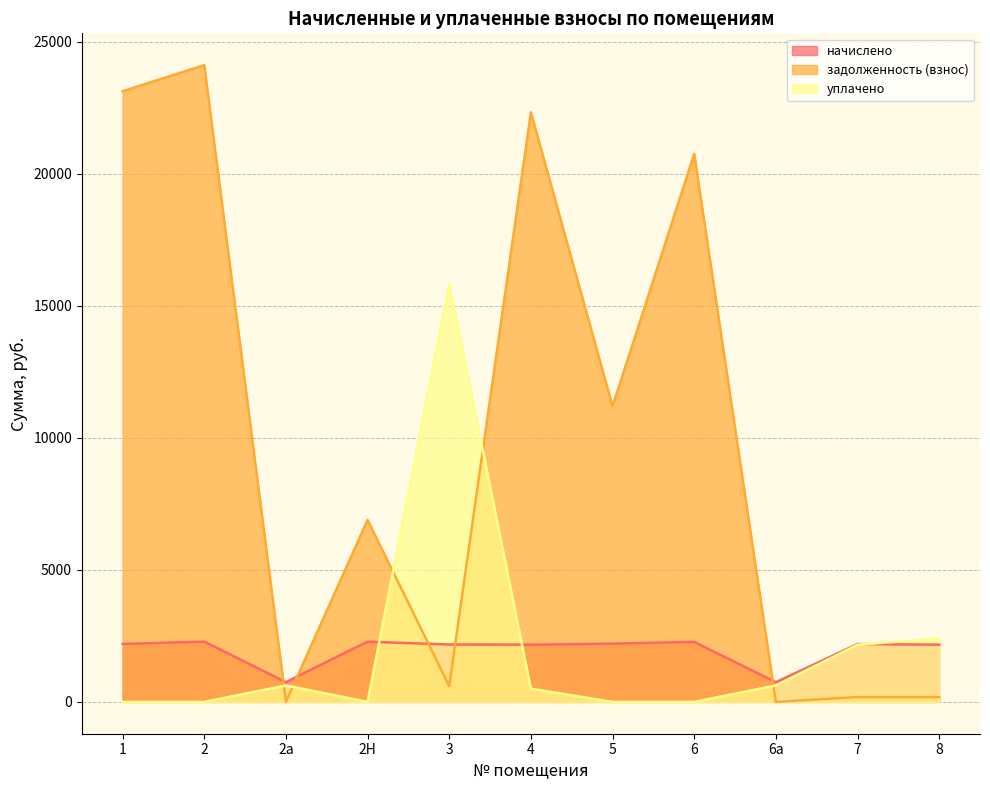

Which series has the largest range (max minus min)?

задолженность (взнос)